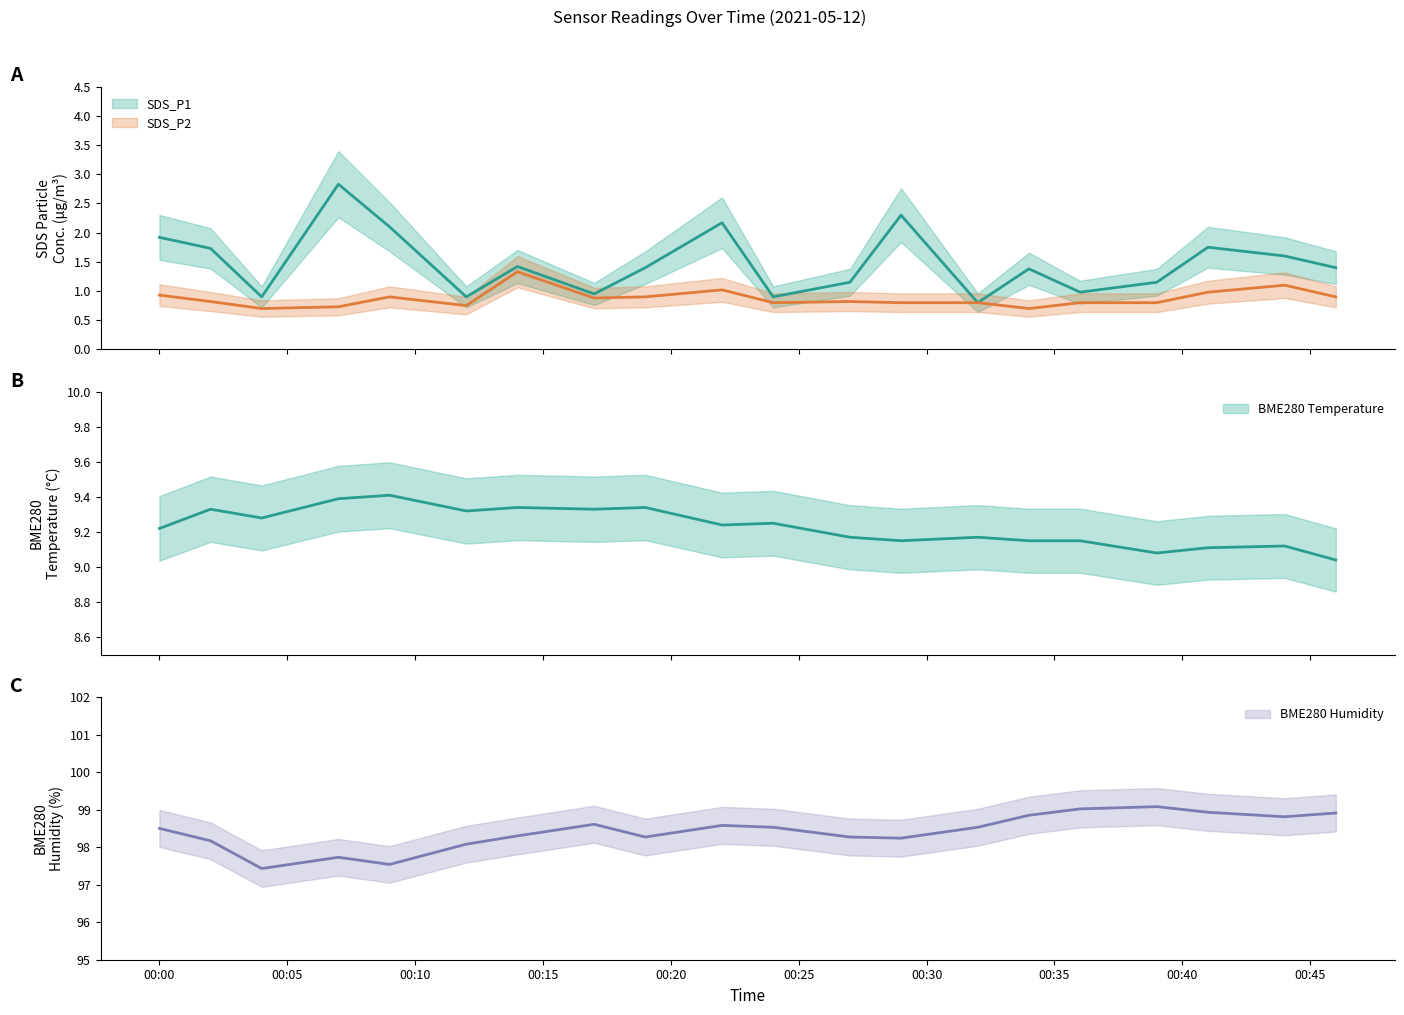

What is the average value of the BME280_temperature series?

9.2